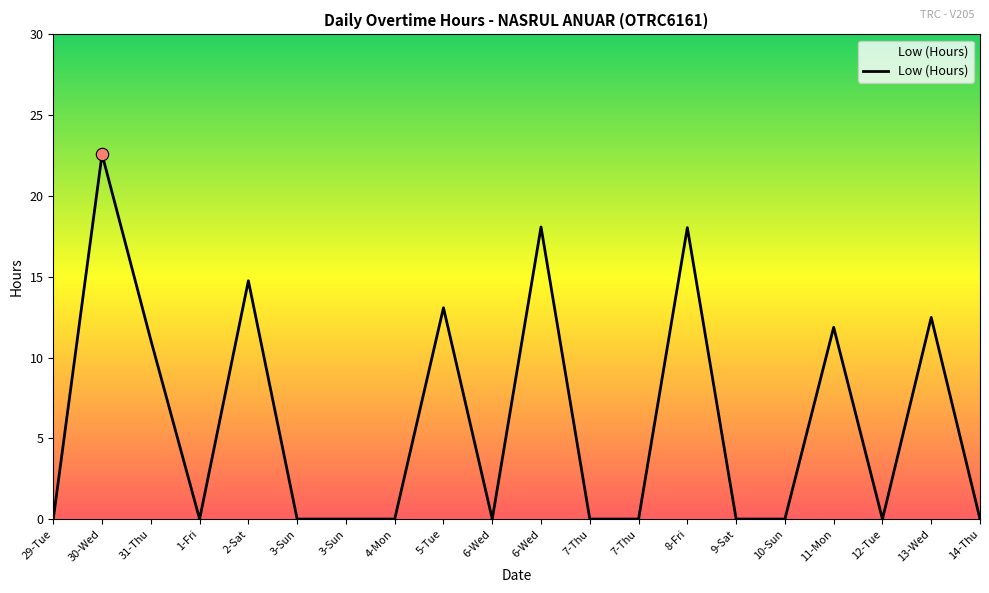

How many lines are shown in the chart?

1